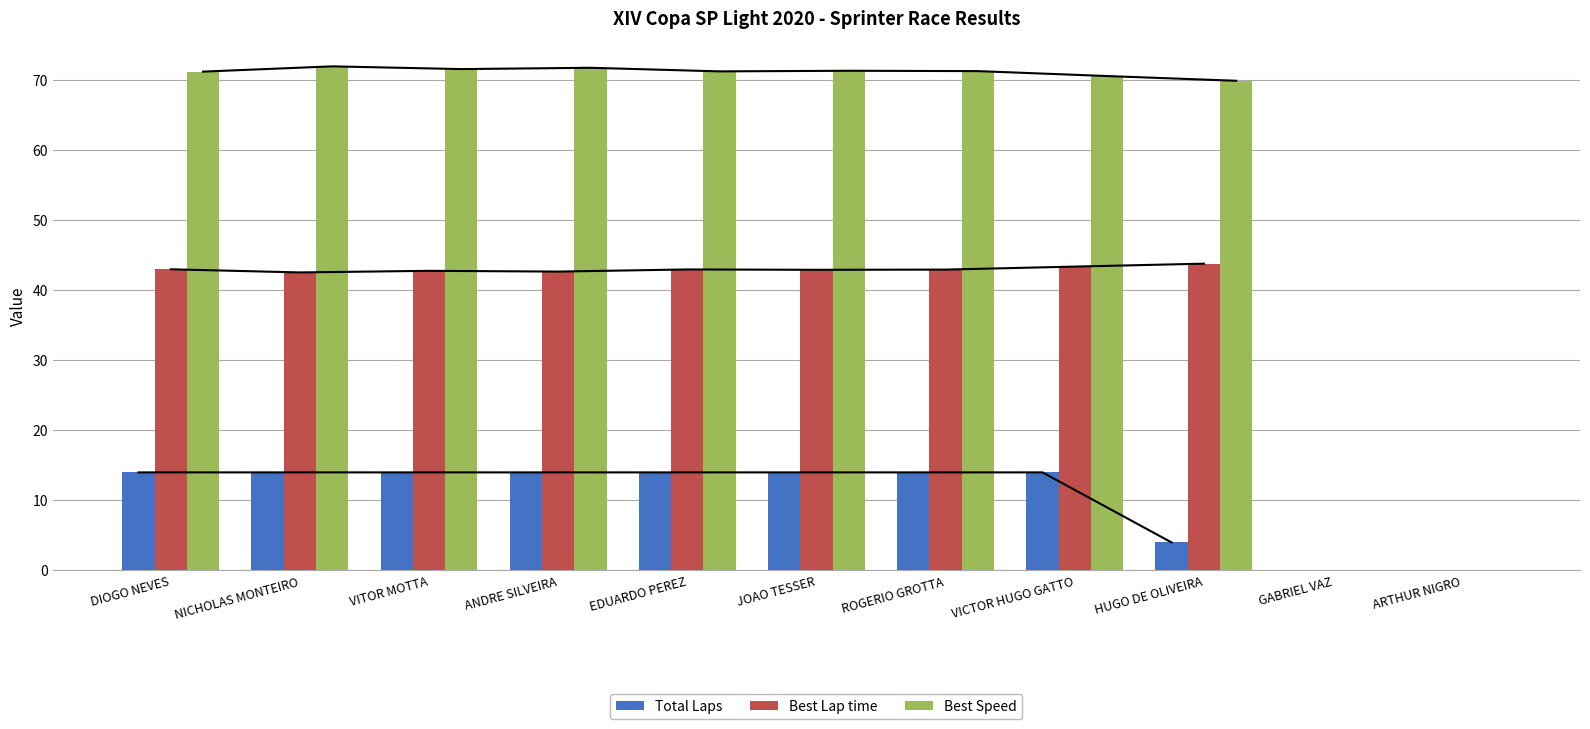

Count the Total Laps values in the range 4 to 14.

9